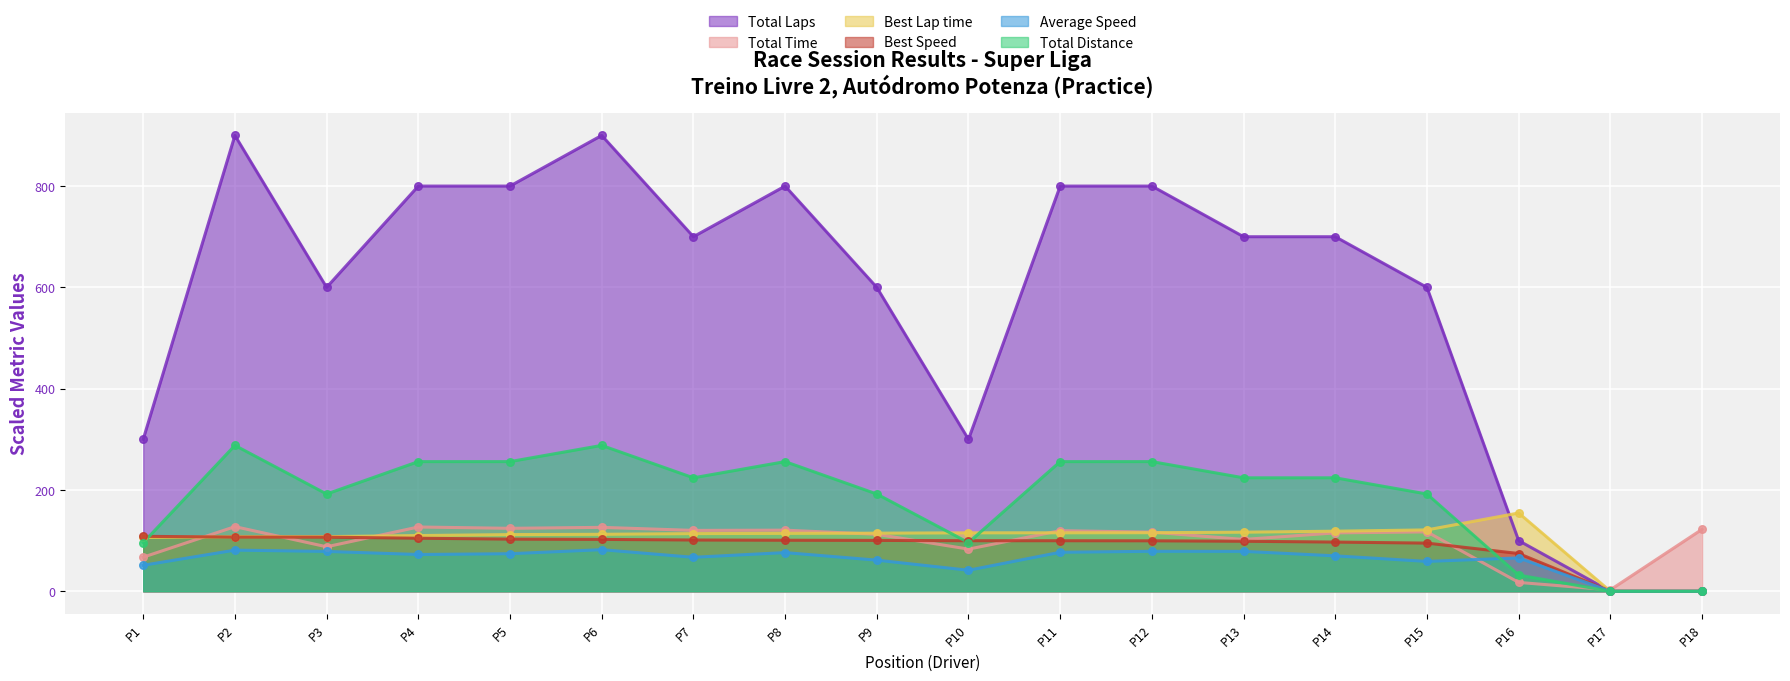

What are all the series names shown in the legend?

Total Laps, Total Time, Best Lap time, Best Speed, Average Speed, Total Distance